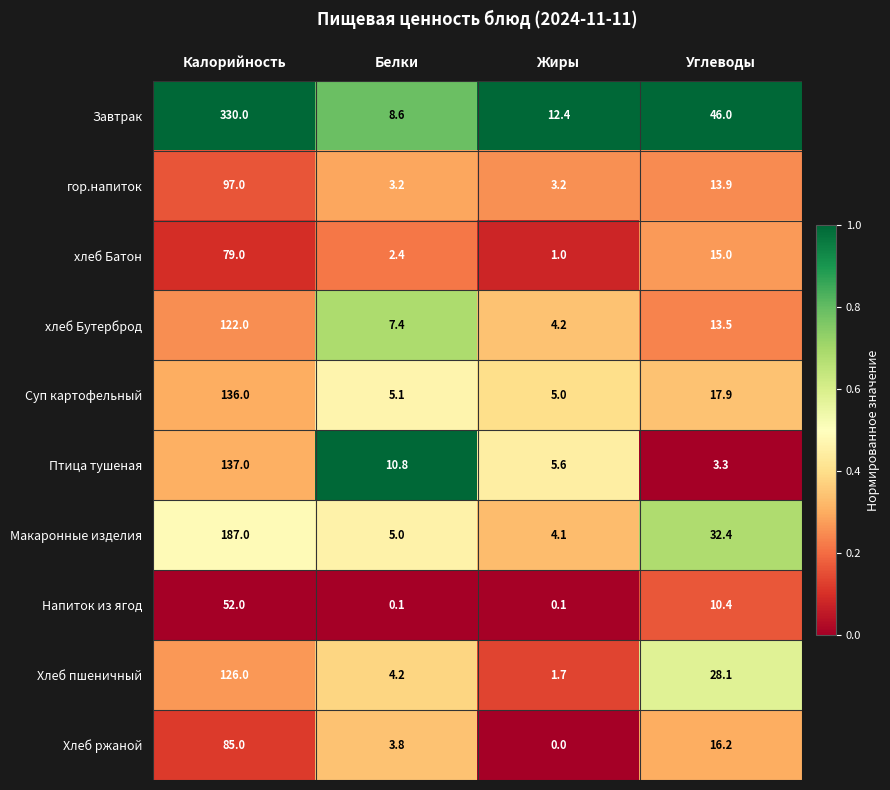

Where does the Птица тушеная series first go above 10?

Калорийность